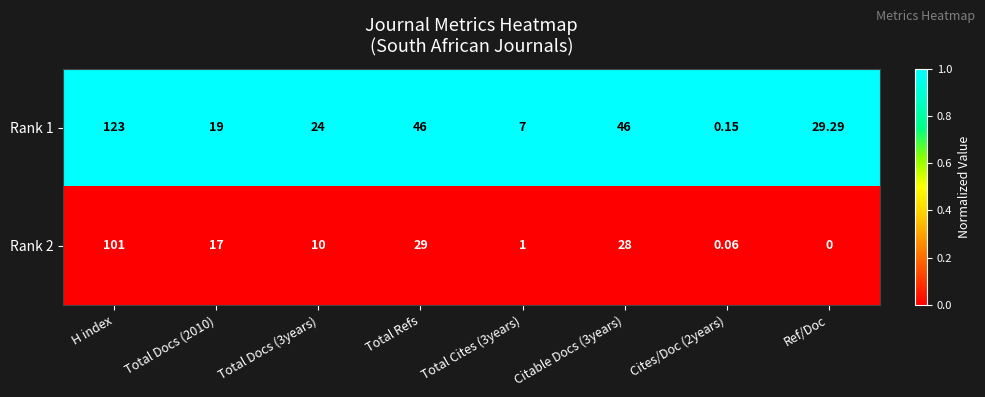

At how many categories does at least one series exceed 0?

8